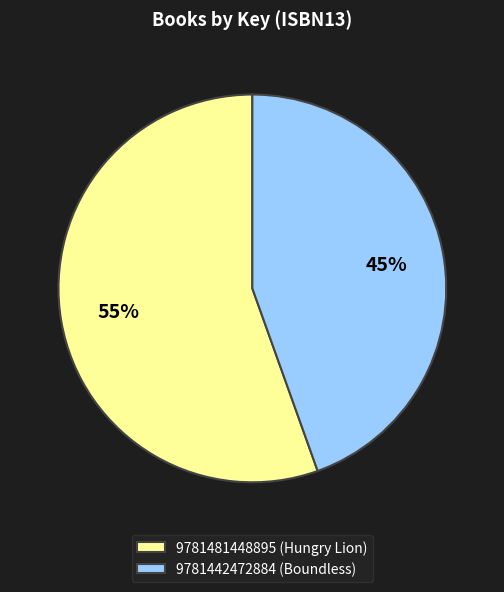

Is it true that 9781442472884 (Boundless) is 45% of the pie?

True